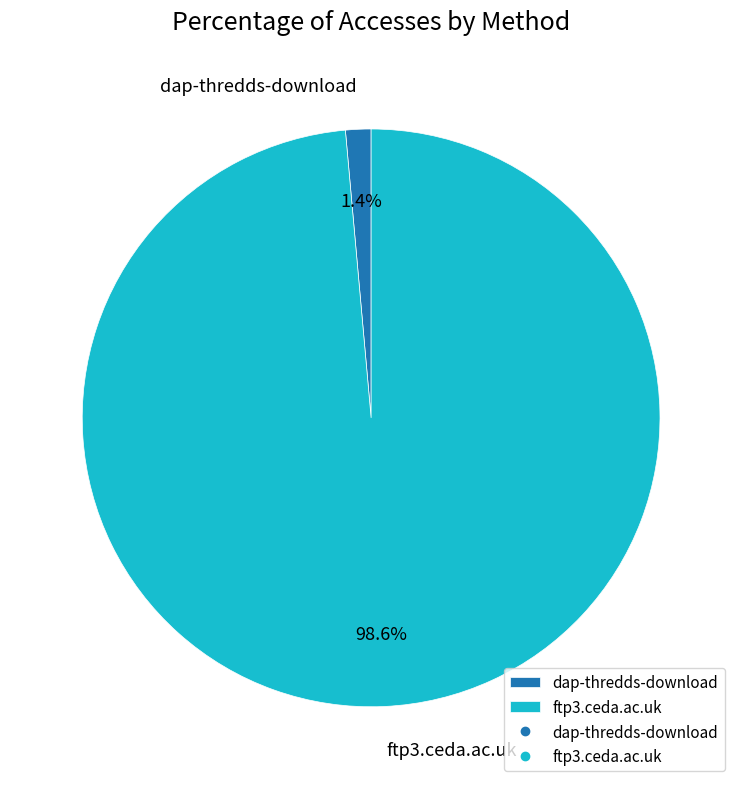

To the nearest percent, what is the difference between the ftp3.ceda.ac.uk and dap-thredds-download slice percentages?

97%